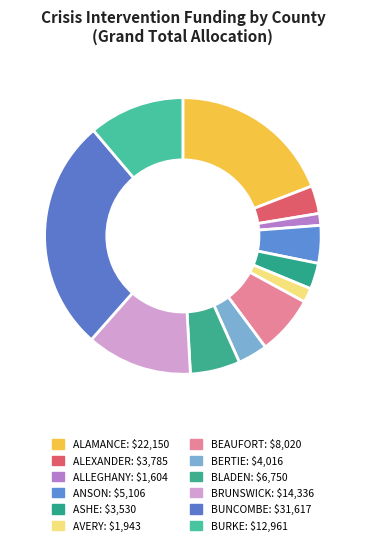

Count the number of slices in the pie.

12